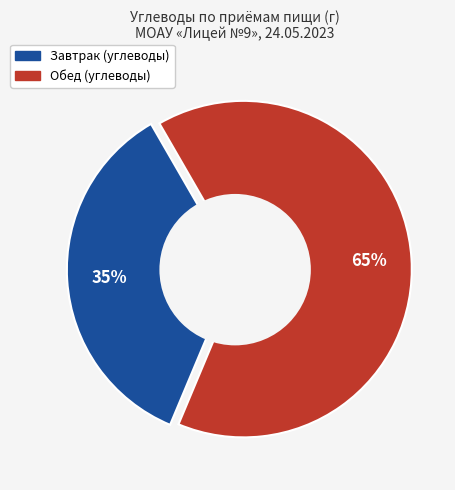

Is there any slice that represents more than half of the pie?

Yes